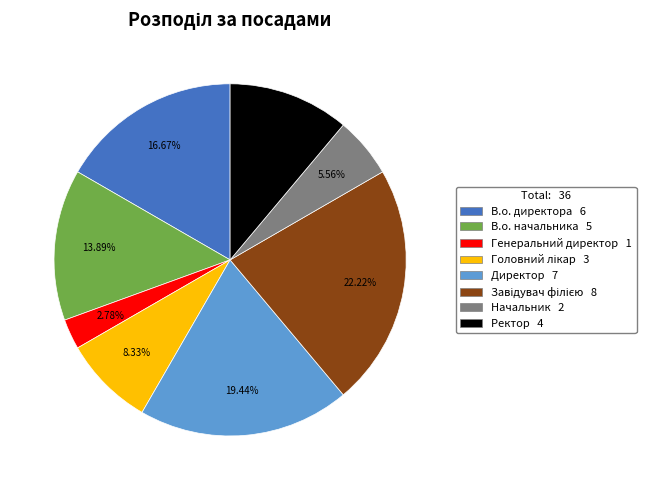

To the nearest percent, what is the difference between the largest and smallest slice percentages?

19%